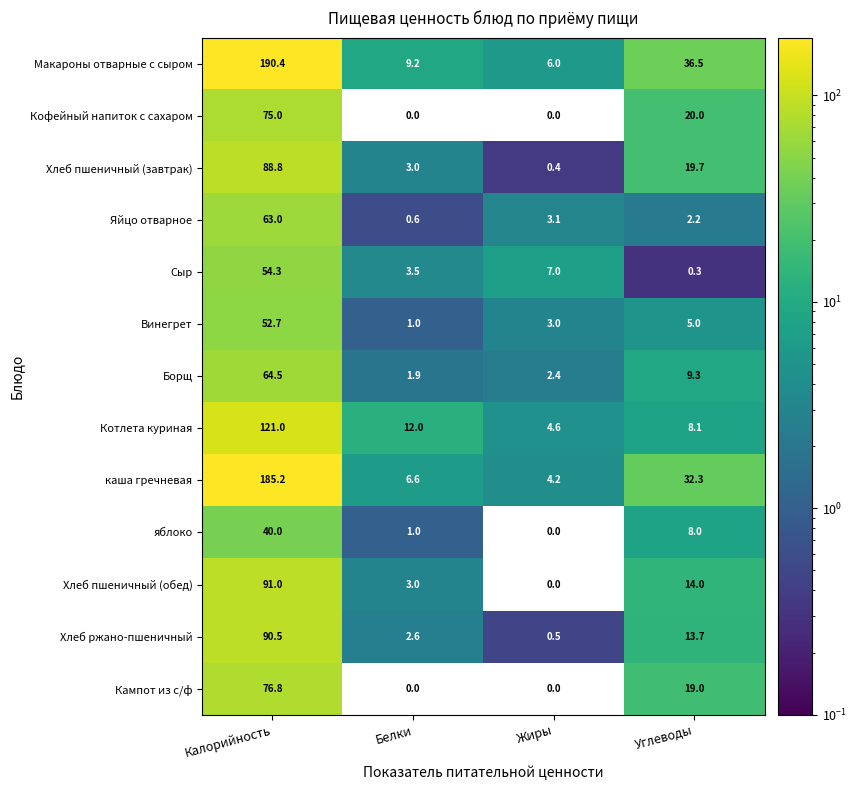

What is the maximum value shown in the chart?

190.4